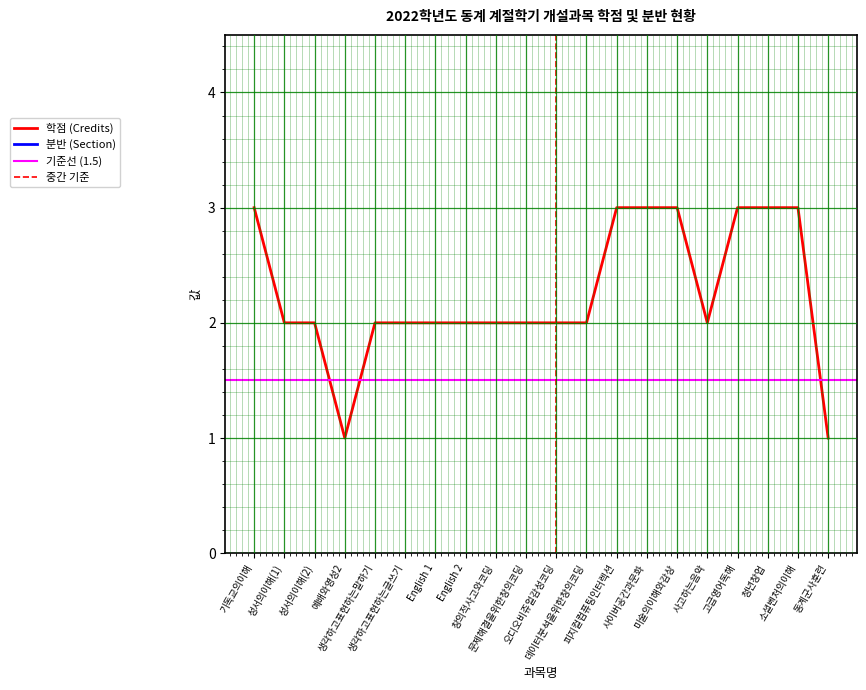

The 분반 (Section) series shows 19 at 소셜벤처의이해. True or false?

False